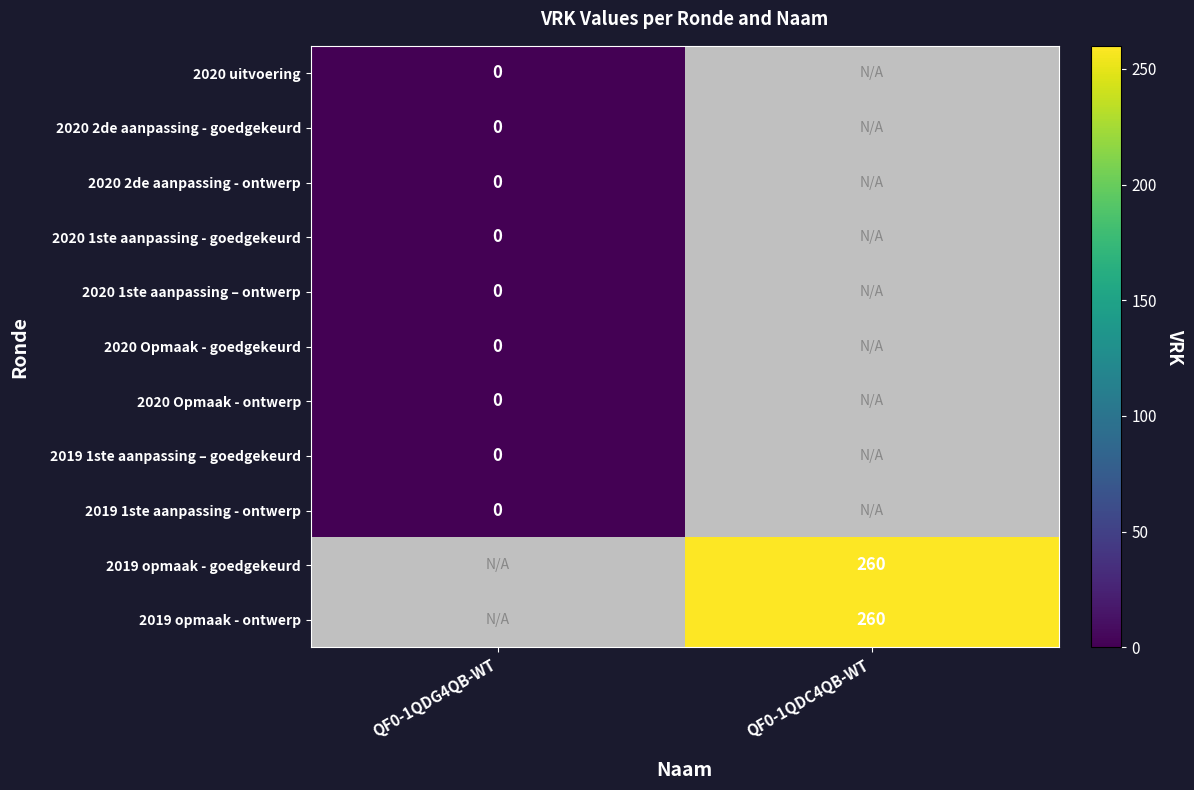

The 2019 opmaak - ontwerp series shows 88 at QF0-1QDC4QB-WT. True or false?

False